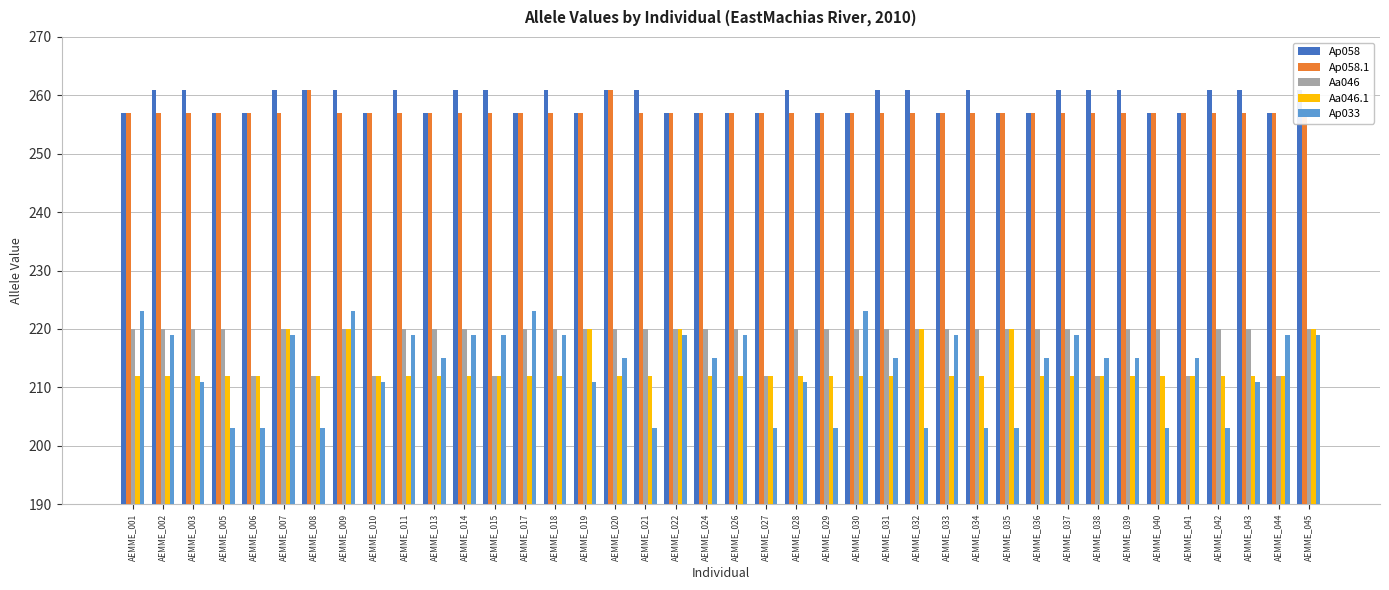

Reading left to right, list all the values displayed in this chart.

Ap058: AEMME_001=257	AEMME_002=261	AEMME_003=261	AEMME_005=257	AEMME_006=257	AEMME_007=261	AEMME_008=261	AEMME_009=261	AEMME_010=257	AEMME_011=261	AEMME_013=257	AEMME_014=261	AEMME_015=261	AEMME_017=257	AEMME_018=261	AEMME_019=257	AEMME_020=261	AEMME_021=261	AEMME_022=257	AEMME_024=257	AEMME_026=257	AEMME_027=257	AEMME_028=261	AEMME_029=257	AEMME_030=257	AEMME_031=261	AEMME_032=261	AEMME_033=257	AEMME_034=261	AEMME_035=257	AEMME_036=257	AEMME_037=261	AEMME_038=261	AEMME_039=261	AEMME_040=257	AEMME_041=257	AEMME_042=261	AEMME_043=261	AEMME_044=257	AEMME_045=261
Ap058.1: AEMME_001=257	AEMME_002=257	AEMME_003=257	AEMME_005=257	AEMME_006=257	AEMME_007=257	AEMME_008=261	AEMME_009=257	AEMME_010=257	AEMME_011=257	AEMME_013=257	AEMME_014=257	AEMME_015=257	AEMME_017=257	AEMME_018=257	AEMME_019=257	AEMME_020=261	AEMME_021=257	AEMME_022=257	AEMME_024=257	AEMME_026=257	AEMME_027=257	AEMME_028=257	AEMME_029=257	AEMME_030=257	AEMME_031=257	AEMME_032=257	AEMME_033=257	AEMME_034=257	AEMME_035=257	AEMME_036=257	AEMME_037=257	AEMME_038=257	AEMME_039=257	AEMME_040=257	AEMME_041=257	AEMME_042=257	AEMME_043=257	AEMME_044=257	AEMME_045=257
Aa046: AEMME_001=220	AEMME_002=220	AEMME_003=220	AEMME_005=220	AEMME_006=212	AEMME_007=220	AEMME_008=212	AEMME_009=220	AEMME_010=212	AEMME_011=220	AEMME_013=220	AEMME_014=220	AEMME_015=212	AEMME_017=220	AEMME_018=220	AEMME_019=220	AEMME_020=220	AEMME_021=220	AEMME_022=220	AEMME_024=220	AEMME_026=220	AEMME_027=212	AEMME_028=220	AEMME_029=220	AEMME_030=220	AEMME_031=220	AEMME_032=220	AEMME_033=220	AEMME_034=220	AEMME_035=220	AEMME_036=220	AEMME_037=220	AEMME_038=212	AEMME_039=220	AEMME_040=220	AEMME_041=212	AEMME_042=220	AEMME_043=220	AEMME_044=212	AEMME_045=220
Aa046.1: AEMME_001=212	AEMME_002=212	AEMME_003=212	AEMME_005=212	AEMME_006=212	AEMME_007=220	AEMME_008=212	AEMME_009=220	AEMME_010=212	AEMME_011=212	AEMME_013=212	AEMME_014=212	AEMME_015=212	AEMME_017=212	AEMME_018=212	AEMME_019=220	AEMME_020=212	AEMME_021=212	AEMME_022=220	AEMME_024=212	AEMME_026=212	AEMME_027=212	AEMME_028=212	AEMME_029=212	AEMME_030=212	AEMME_031=212	AEMME_032=220	AEMME_033=212	AEMME_034=212	AEMME_035=220	AEMME_036=212	AEMME_037=212	AEMME_038=212	AEMME_039=212	AEMME_040=212	AEMME_041=212	AEMME_042=212	AEMME_043=212	AEMME_044=212	AEMME_045=220
Ap033: AEMME_001=223	AEMME_002=219	AEMME_003=211	AEMME_005=203	AEMME_006=203	AEMME_007=219	AEMME_008=203	AEMME_009=223	AEMME_010=211	AEMME_011=219	AEMME_013=215	AEMME_014=219	AEMME_015=219	AEMME_017=223	AEMME_018=219	AEMME_019=211	AEMME_020=215	AEMME_021=203	AEMME_022=219	AEMME_024=215	AEMME_026=219	AEMME_027=203	AEMME_028=211	AEMME_029=203	AEMME_030=223	AEMME_031=215	AEMME_032=203	AEMME_033=219	AEMME_034=203	AEMME_035=203	AEMME_036=215	AEMME_037=219	AEMME_038=215	AEMME_039=215	AEMME_040=203	AEMME_041=215	AEMME_042=203	AEMME_043=211	AEMME_044=219	AEMME_045=219